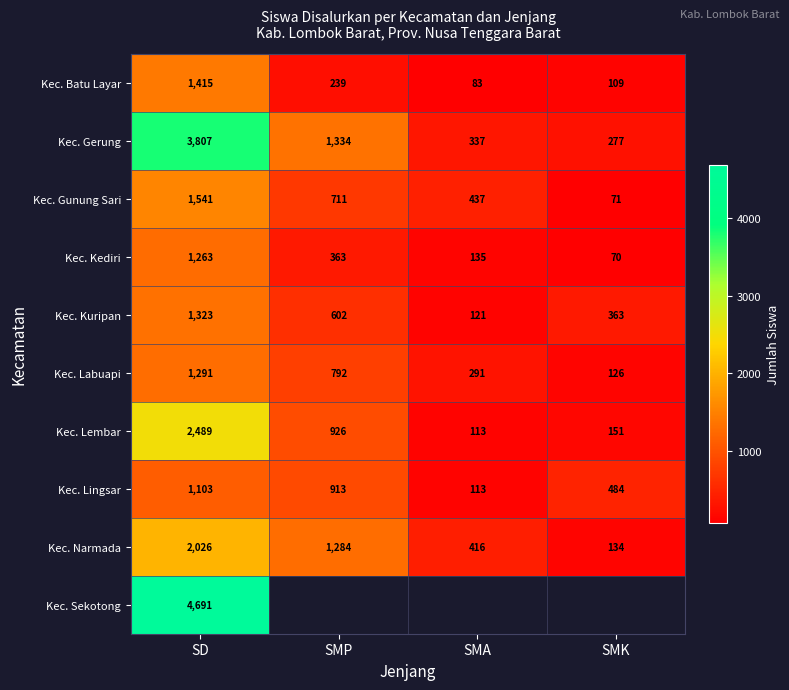

The value of Kec. Gunung Sari at SMP is 711. True or false?

True